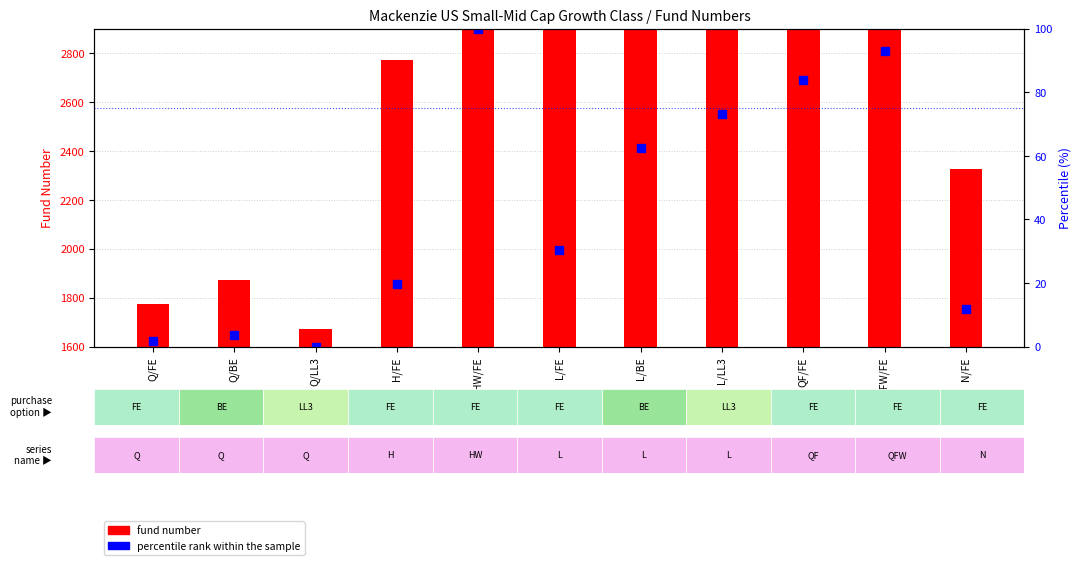

What is the label of the 9th bar from the left?

QF/FE